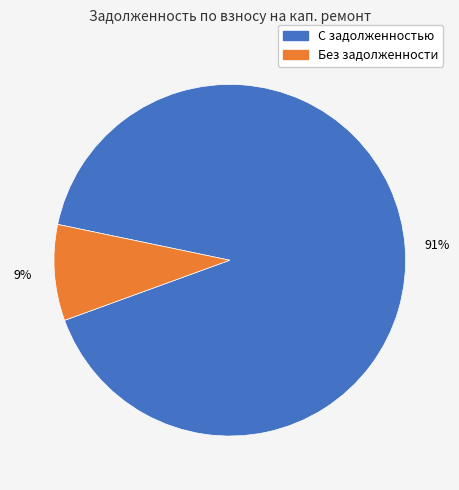

True or false: С задолженностью accounts for 78% of the total.

False